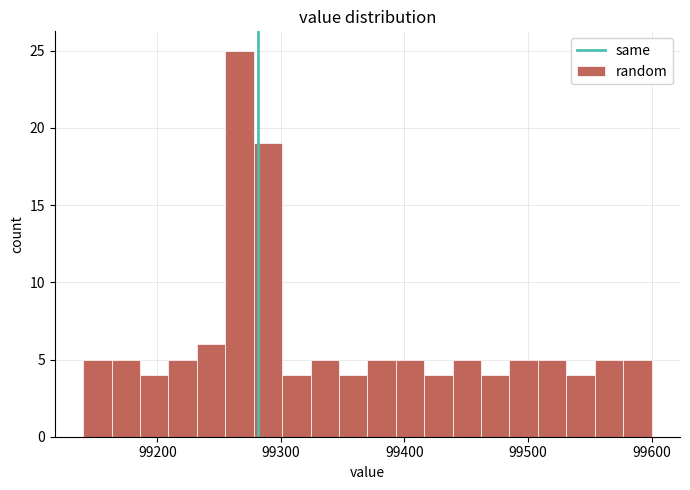

Around what value on the x-axis is the tallest bar? Give the approximate position of its centre, as read against the axis.

99270